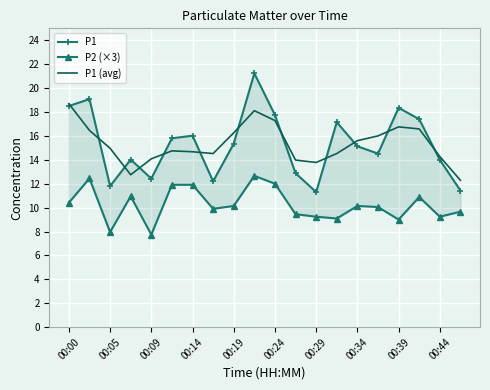

Reading left to right, transcribe all the data shown in this chart.

P1: 18.5	19.1	11.8	14.0	12.4	15.8	16.0	12.2	15.3	21.2	17.8	12.9	11.3	17.1	15.1	14.5	18.4	17.4	14.0	11.4
P2 (×3): 10.4	12.5	7.9	10.9	7.7	11.9	11.9	9.9	10.1	12.7	12.0	9.4	9.2	9.1	10.1	10.1	9.0	10.9	9.2	9.7
P1 (avg): 18.7	16.5	15.0	12.8	14.1	14.8	14.7	14.5	16.3	18.1	17.3	14.0	13.8	14.5	15.6	16.0	16.8	16.6	14.3	12.3